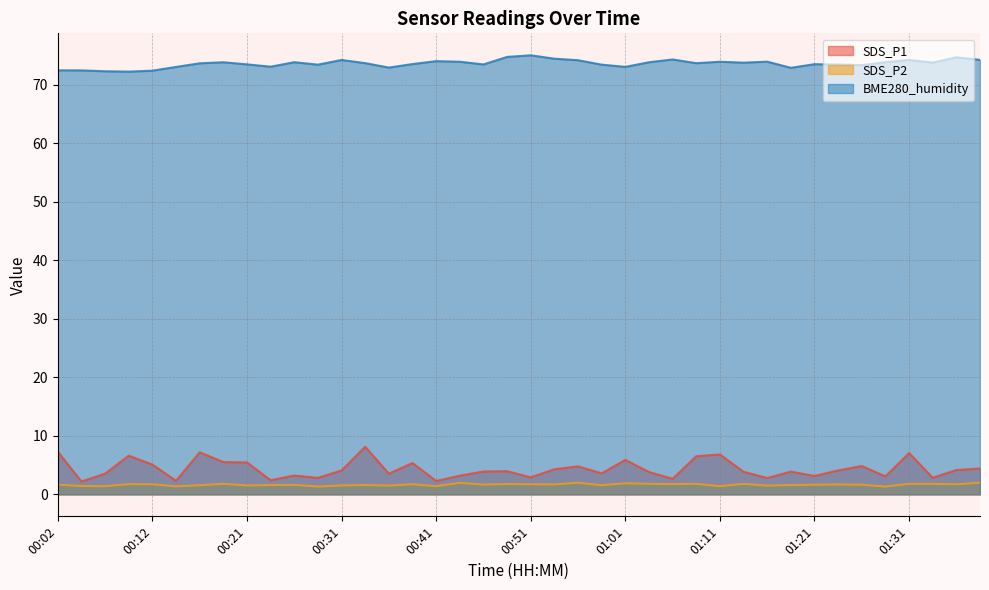

Rank the categories by SDS_P2 value from lowest to highest.

00:29, 01:29, 00:14, 00:07, 00:41, 01:11, 00:04, 00:36, 01:16, 00:21, 00:31, 00:16, 00:59, 00:24, 00:34, 01:19, 00:26, 01:21, 01:26, 00:02, 00:46, 00:54, 01:24, 00:12, 00:39, 00:51, 01:36, 00:09, 00:49, 01:06, 00:19, 01:04, 01:09, 01:13, 01:31, 01:33, 01:01, 00:44, 00:56, 01:39